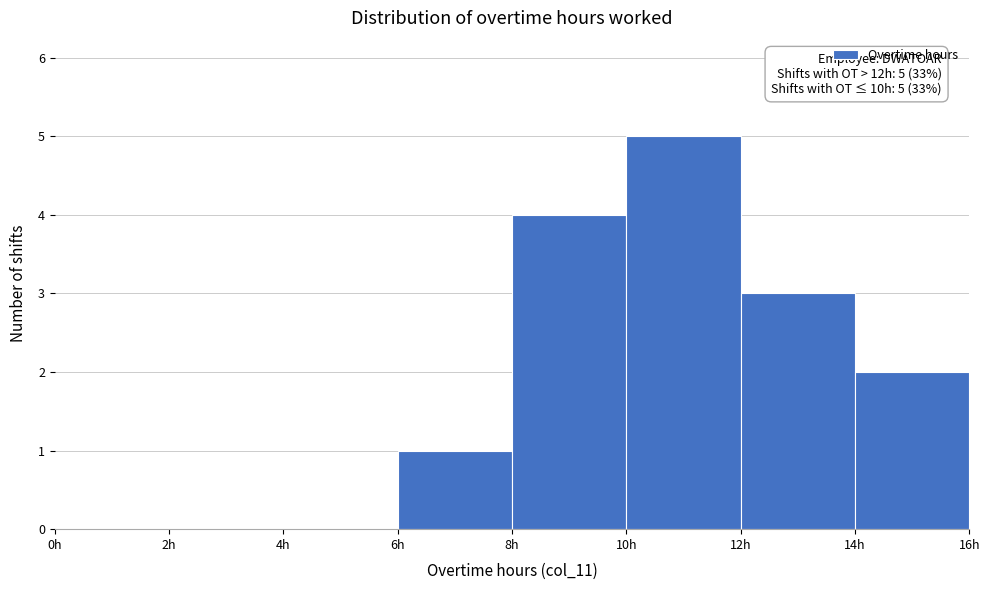

Over which range of the x-axis is the bar tallest?

10 to 12